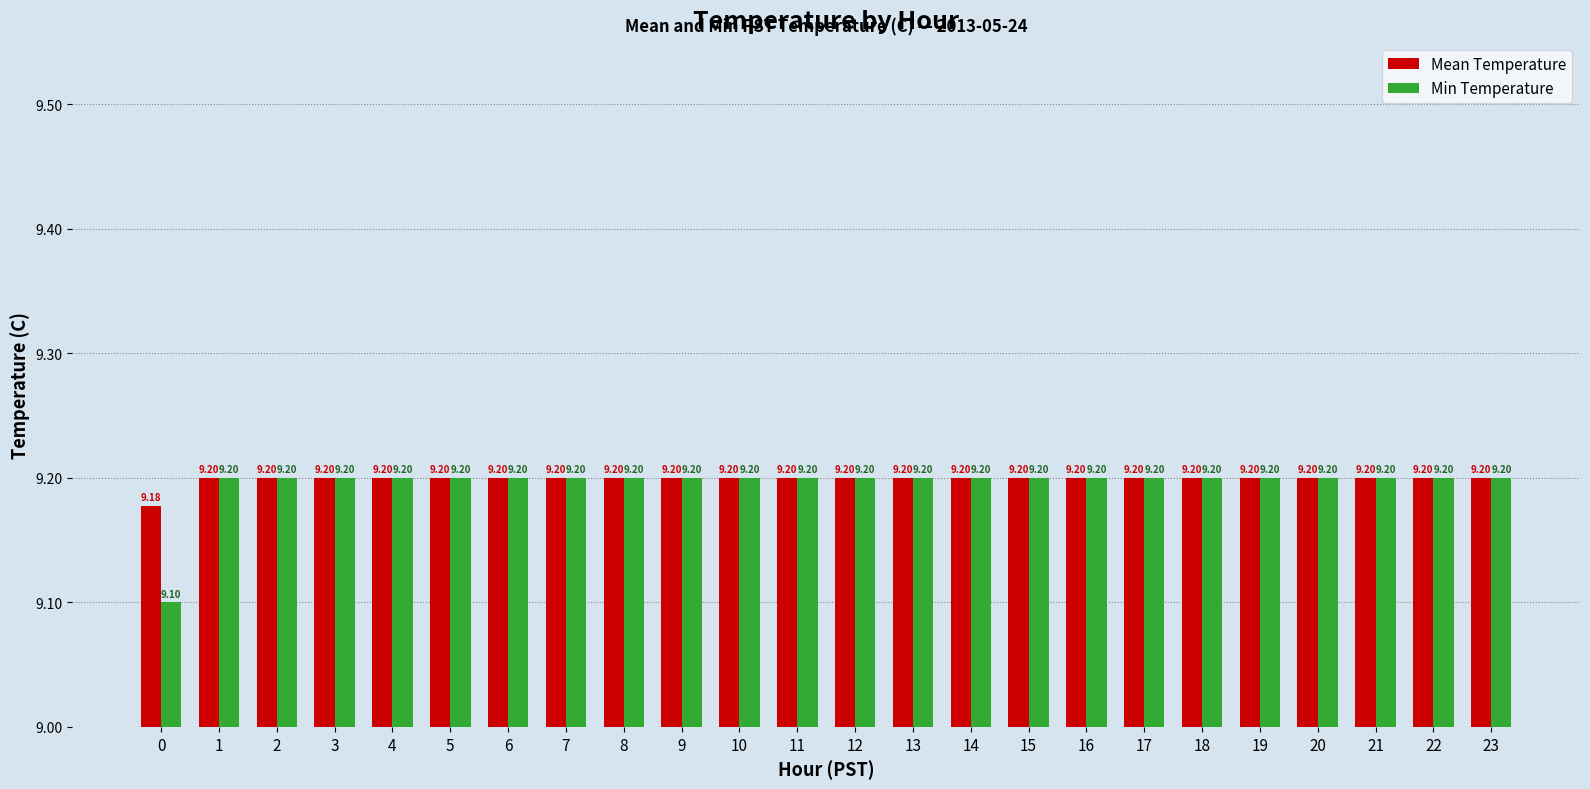

Is it true that Min Temperature equals 16.4 at 15?

False